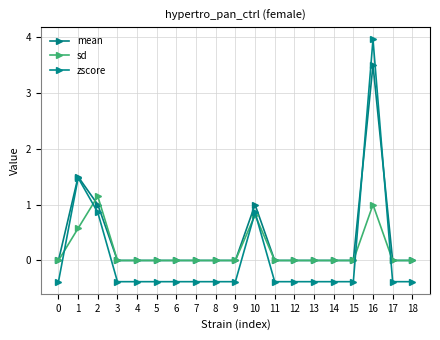

Which series has the largest range (max minus min)?

zscore